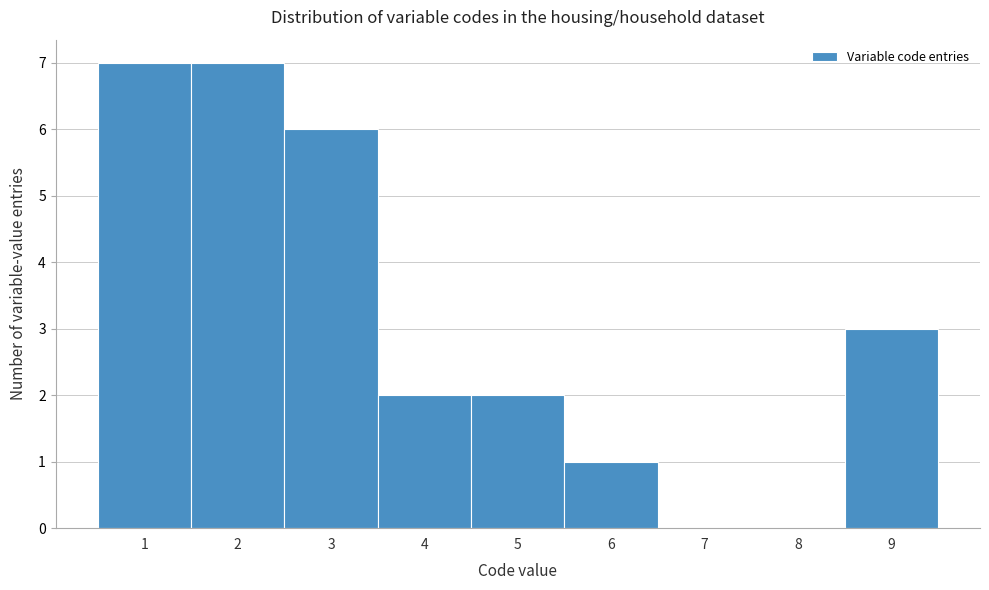

How tall is the bar that spans 0.5 to 1.5 on the x-axis? The values are not printed on the chart, so give them approximately, as read against the axis.

7